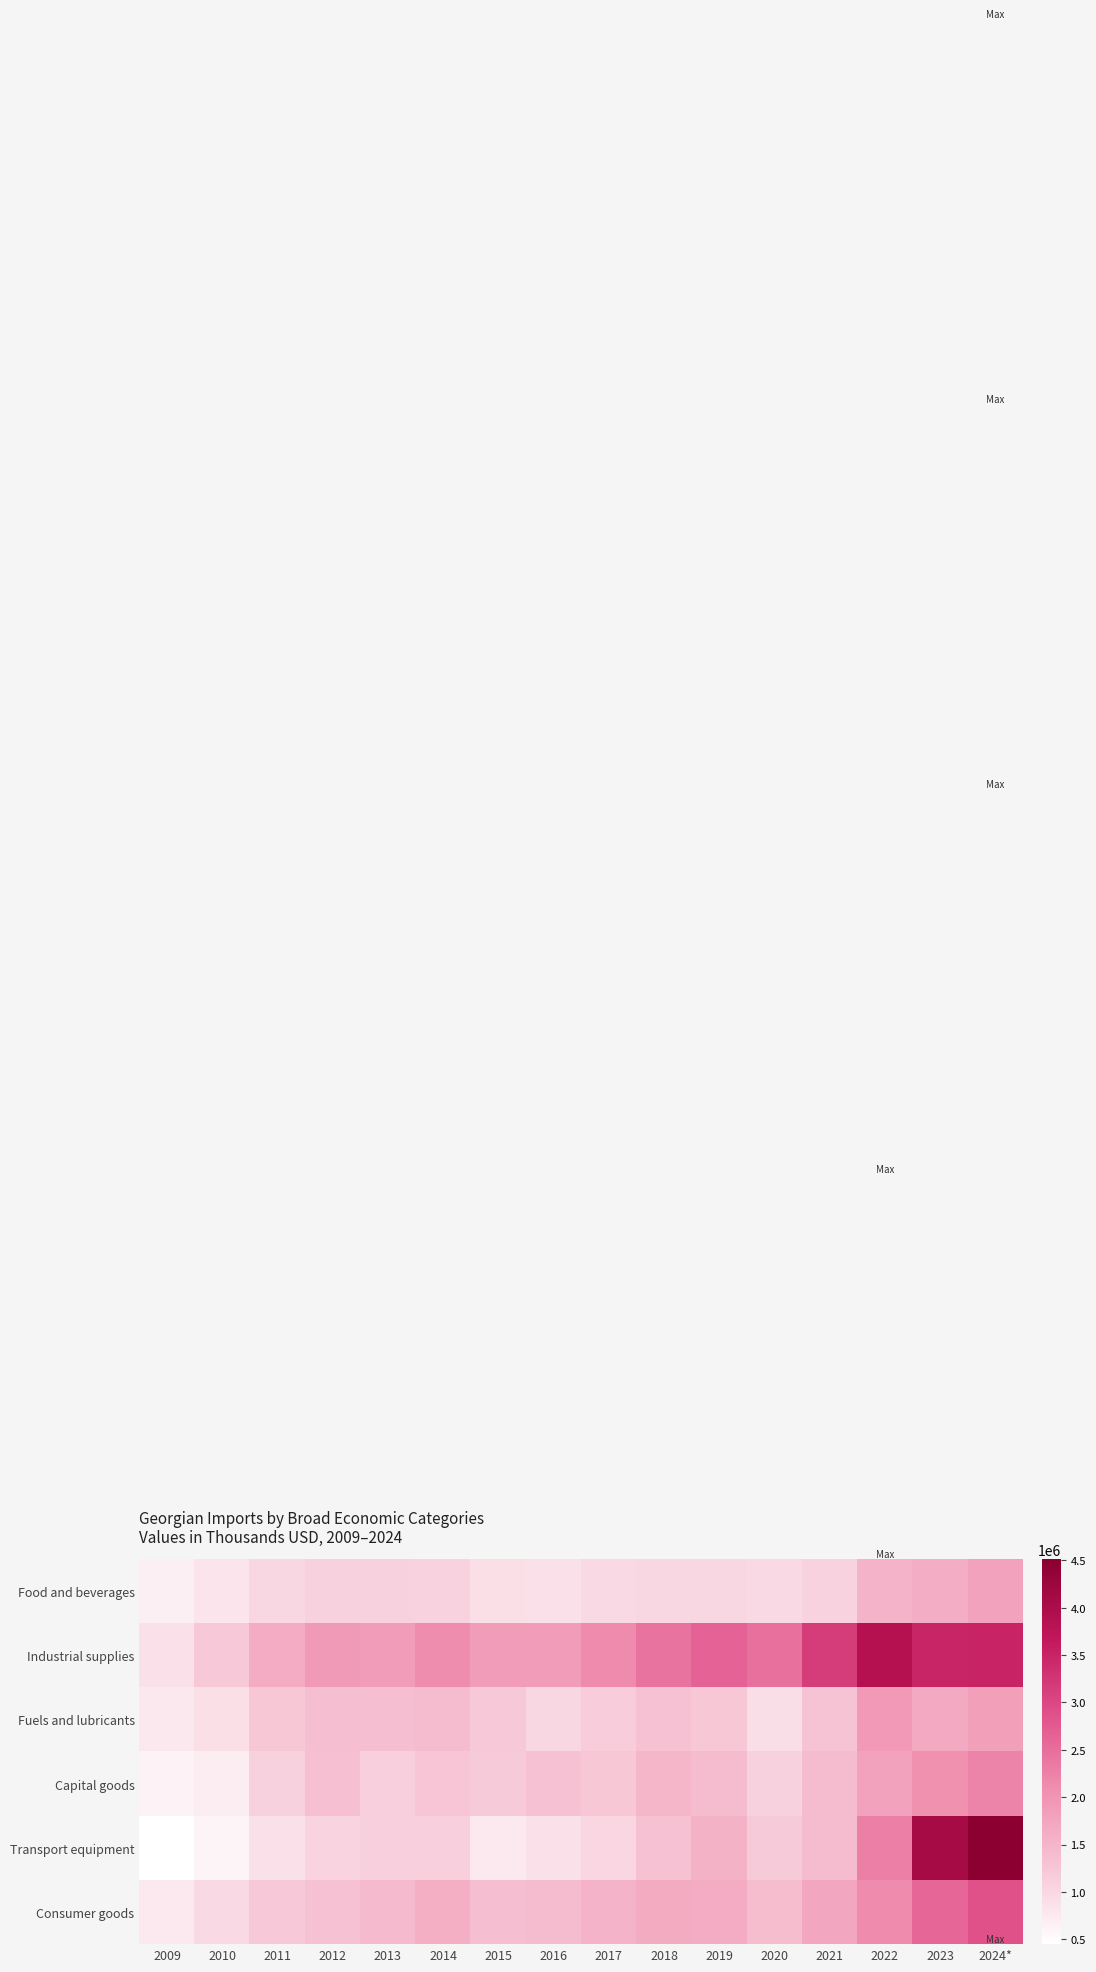

Which series has the largest total across all categories?

Industrial supplies